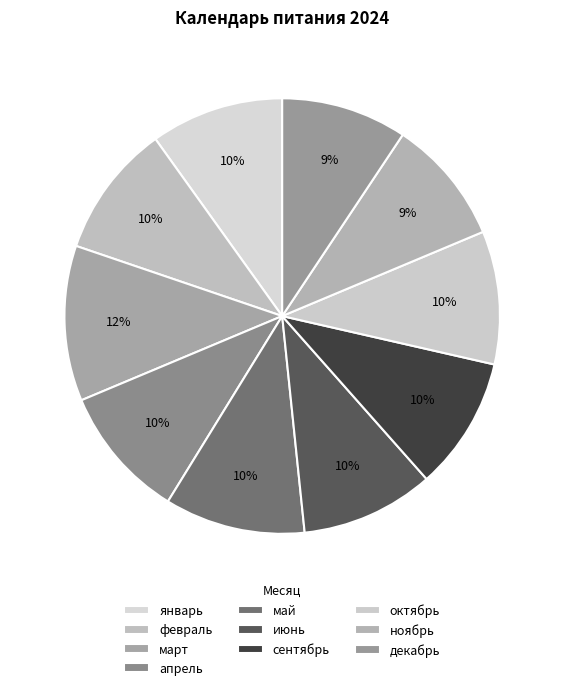

To the nearest percent, what portion does январь represent?

10%